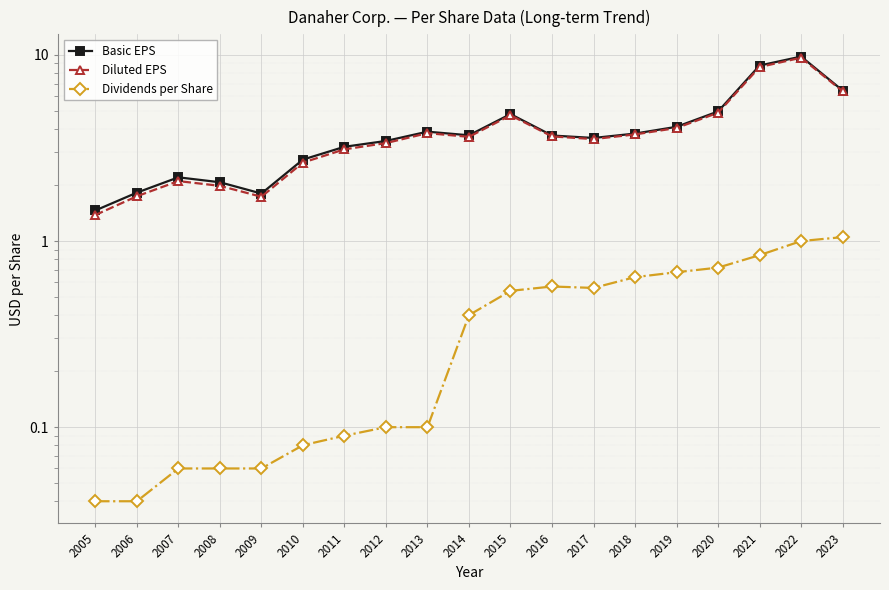

In Dividends per Share, how many points are lower than both neighbors (excluding endpoints)?

1